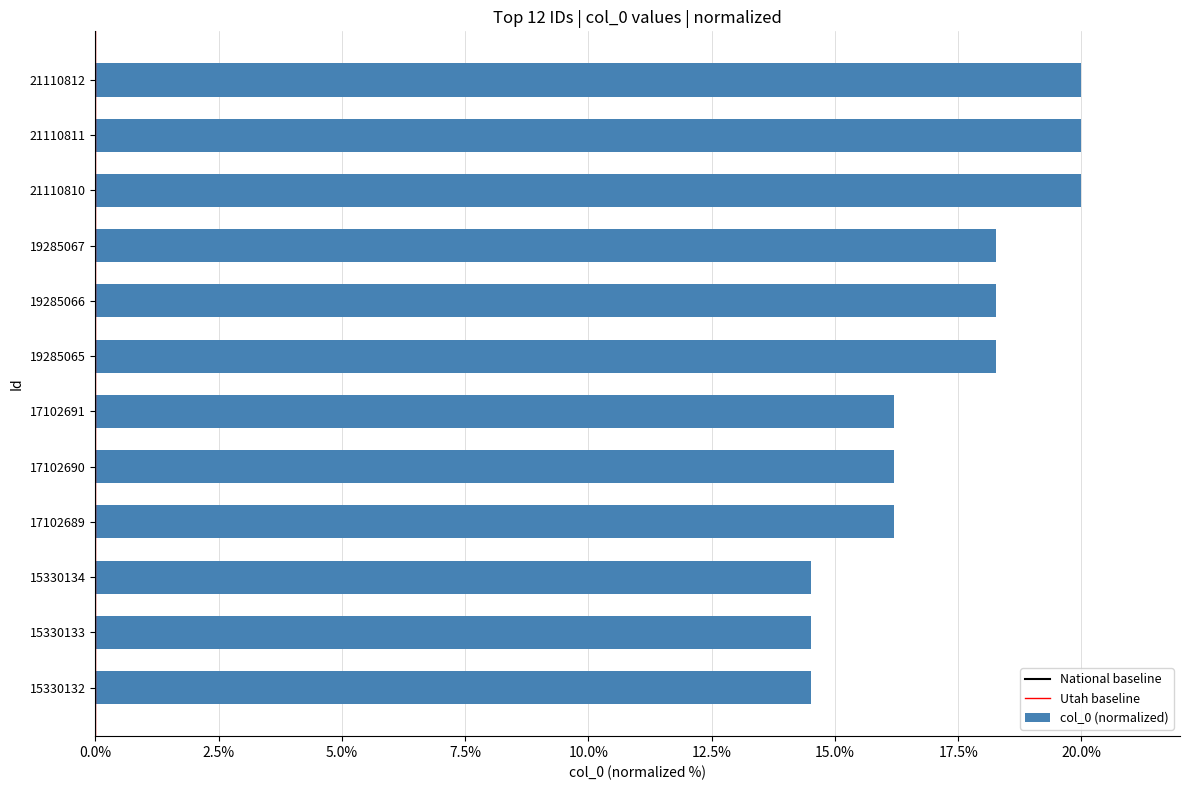

What is the smallest value displayed?

14.5